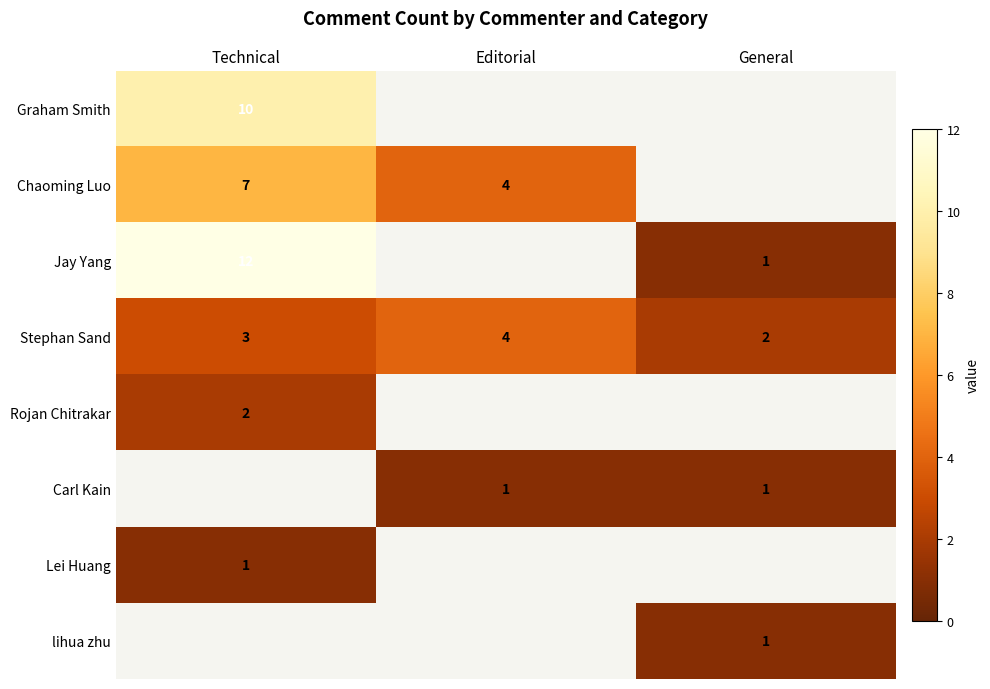

The Stephan Sand series shows 0.6 at General. True or false?

False